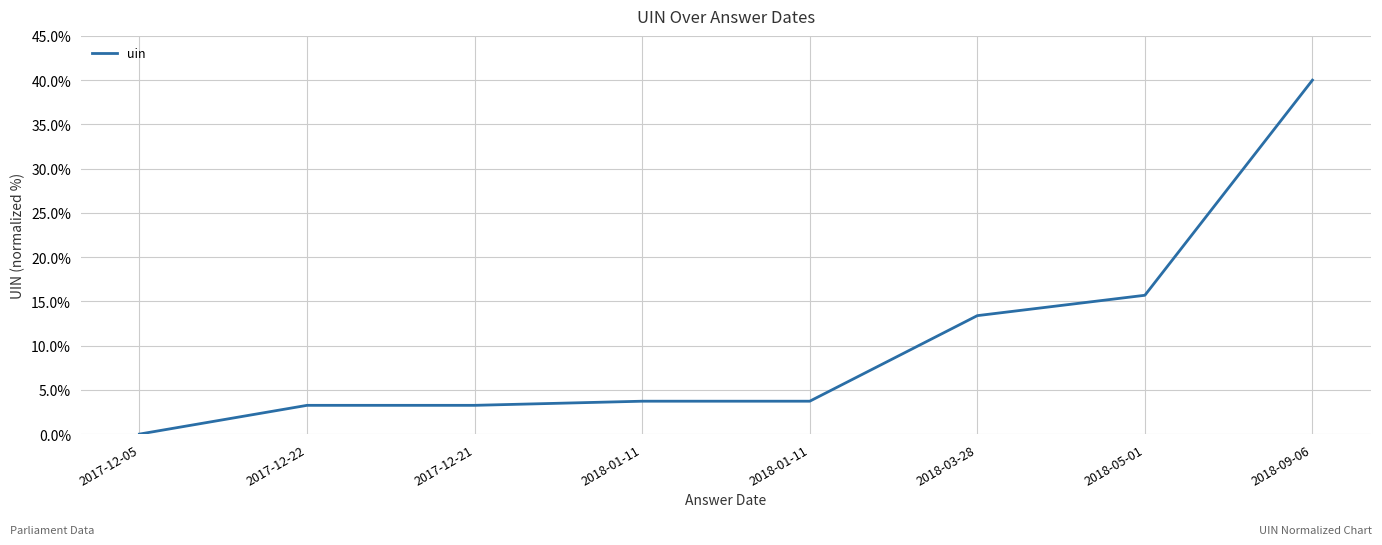

Rank the categories by value from highest to lowest.

2018-09-06, 2018-05-01, 2018-03-28, 2018-01-11, 2018-01-11, 2017-12-21, 2017-12-22, 2017-12-05